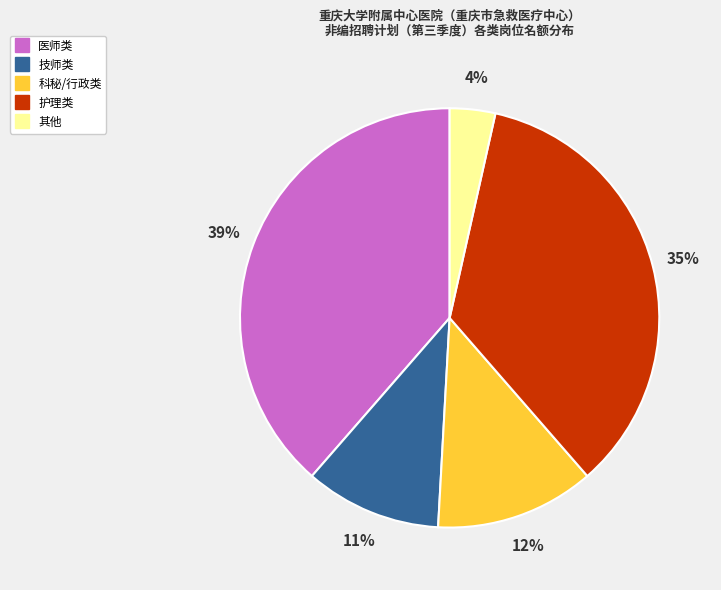

To the nearest percent, what is the average slice percentage?

20%